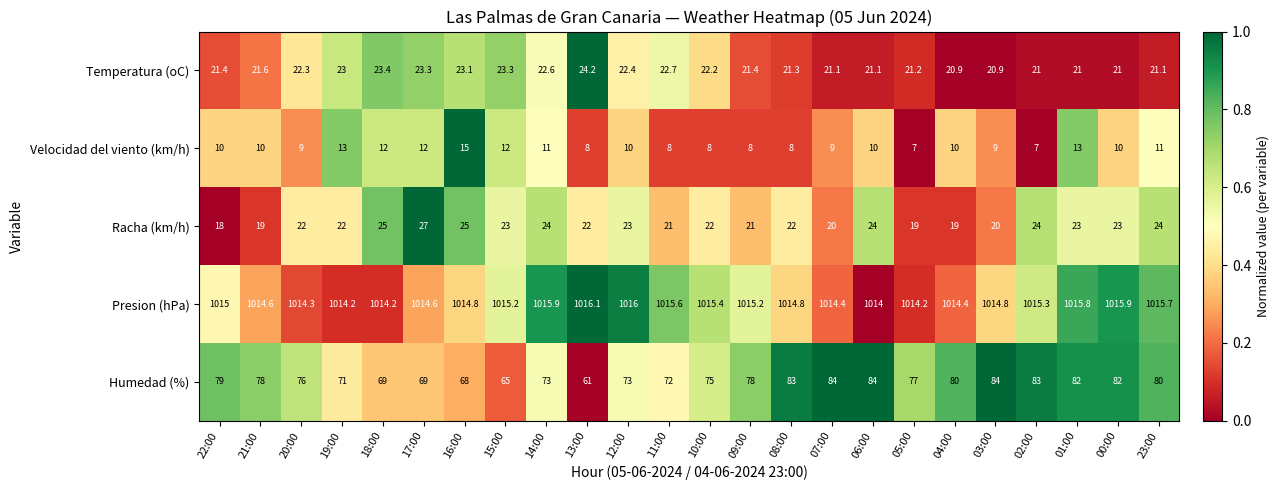

At which category is the sum across all series the highest?

01:00